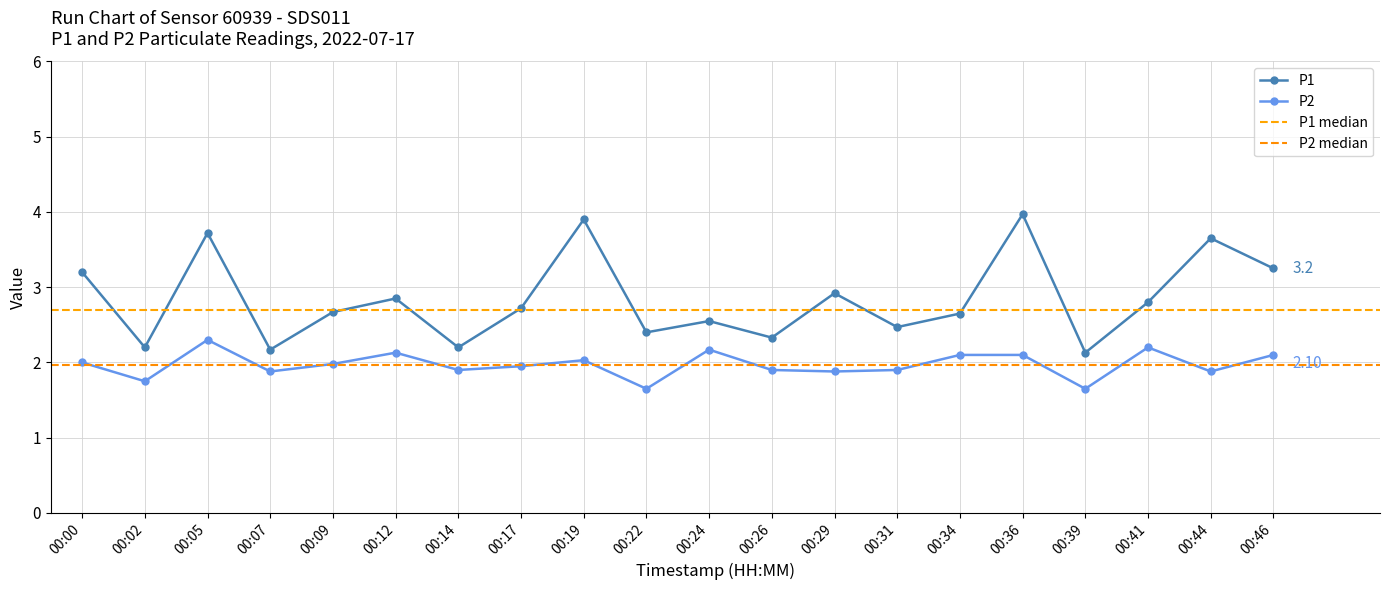

What is the sum of all P2 values?

39.4